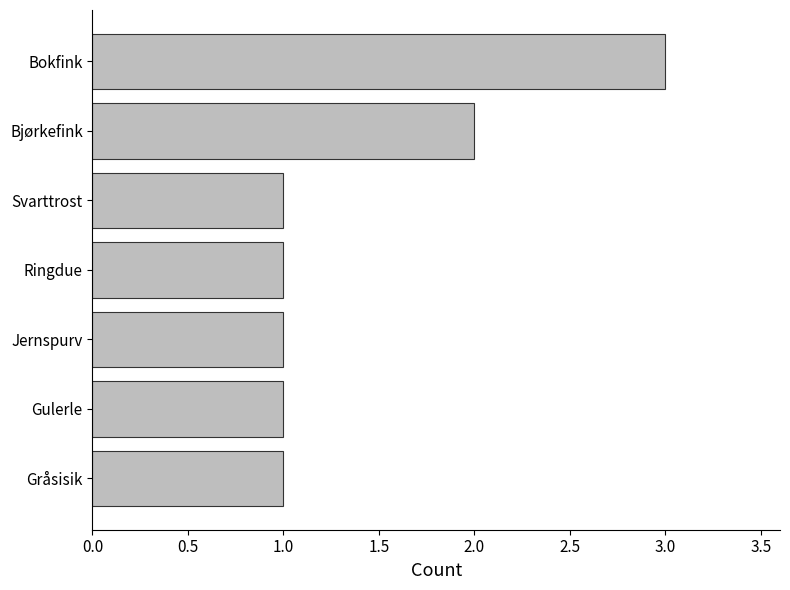

What is the sum of all values?

10